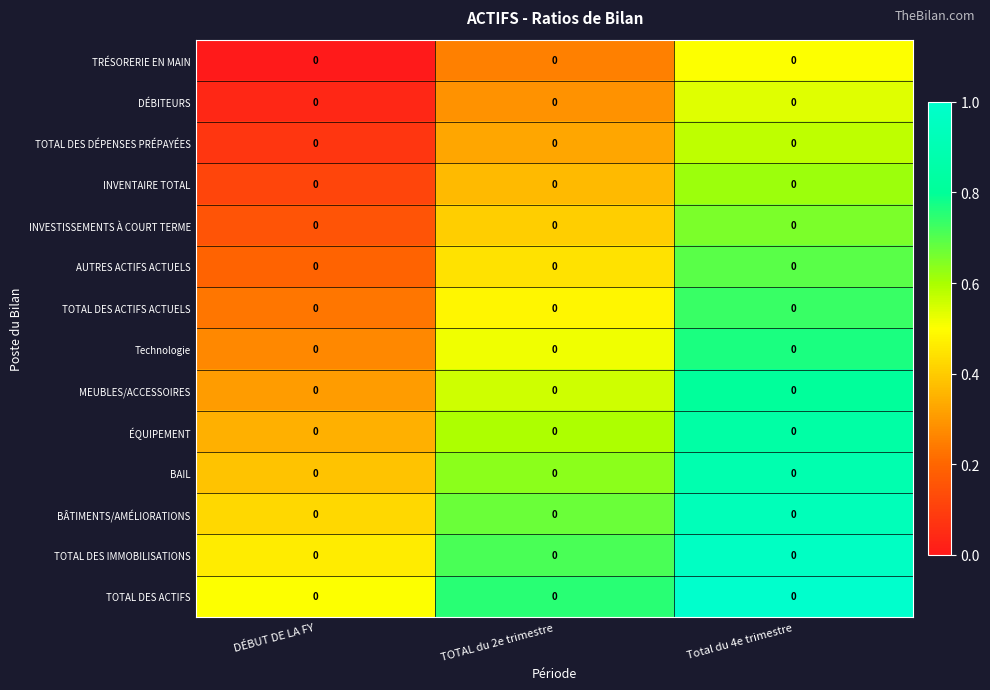

How many TOTAL DES ACTIFS values are between 0 and 1?

3